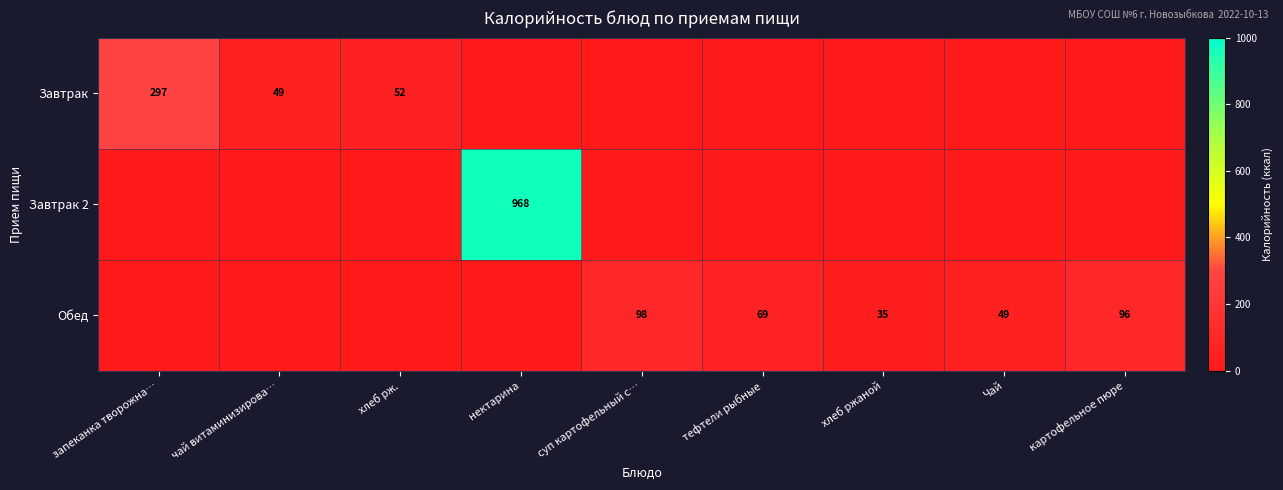

The value of Обед at суп картофельный с… is 98. True or false?

True